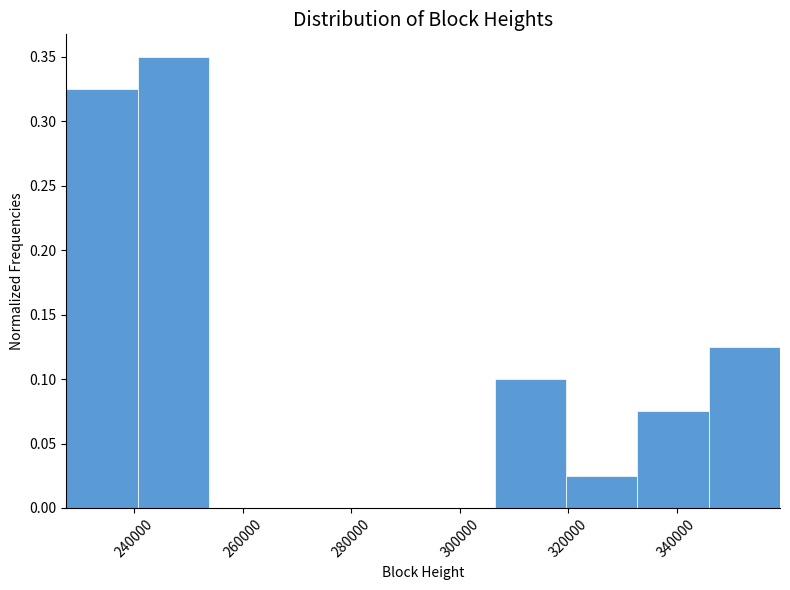

Reading left to right, transcribe this chart: for each bar, give the range it covers on the x-axis and its height. Neither the bar edges nor the heights are printed on the chart, so give them approximately, as read against the axes.

228000 to 240000: 0.325
240000 to 254000: 0.350
254000 to 266000: 0
266000 to 280000: 0
280000 to 294000: 0
294000 to 306000: 0
306000 to 320000: 0.100
320000 to 332000: 0.025
332000 to 346000: 0.075
346000 to 360000: 0.125